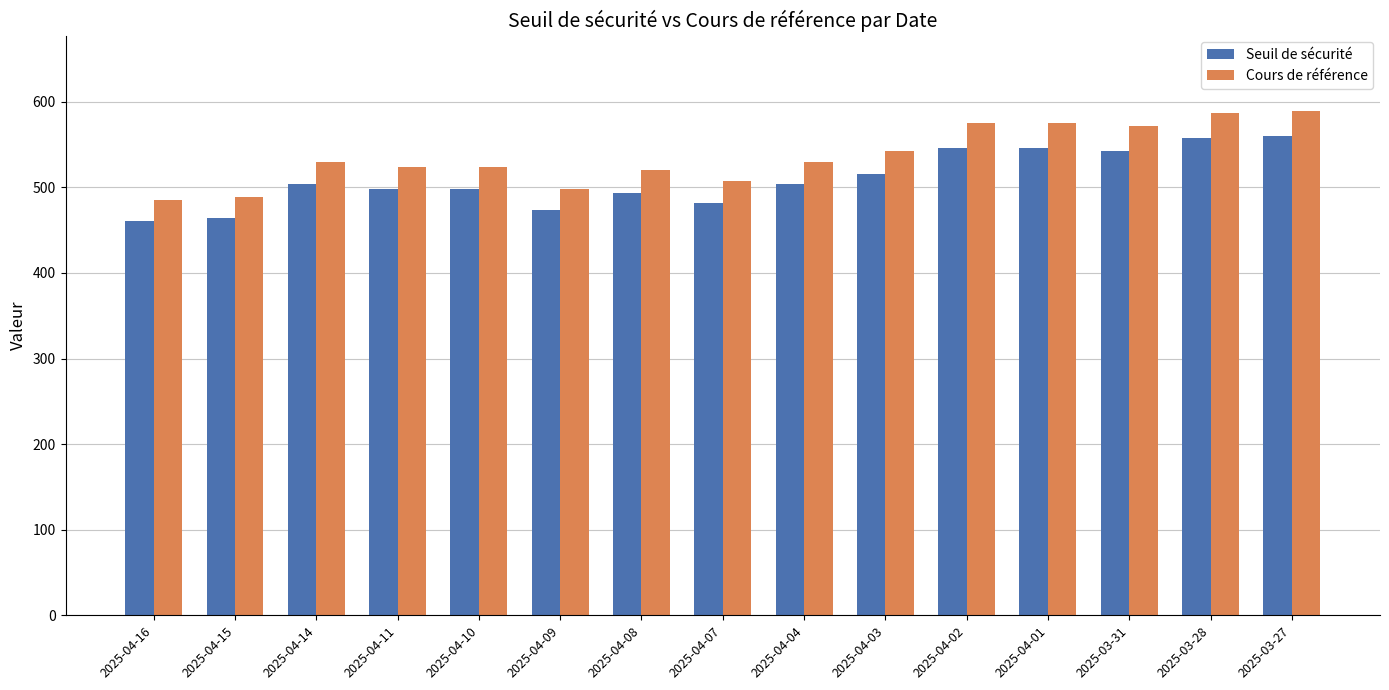

How many series are shown in this chart?

2